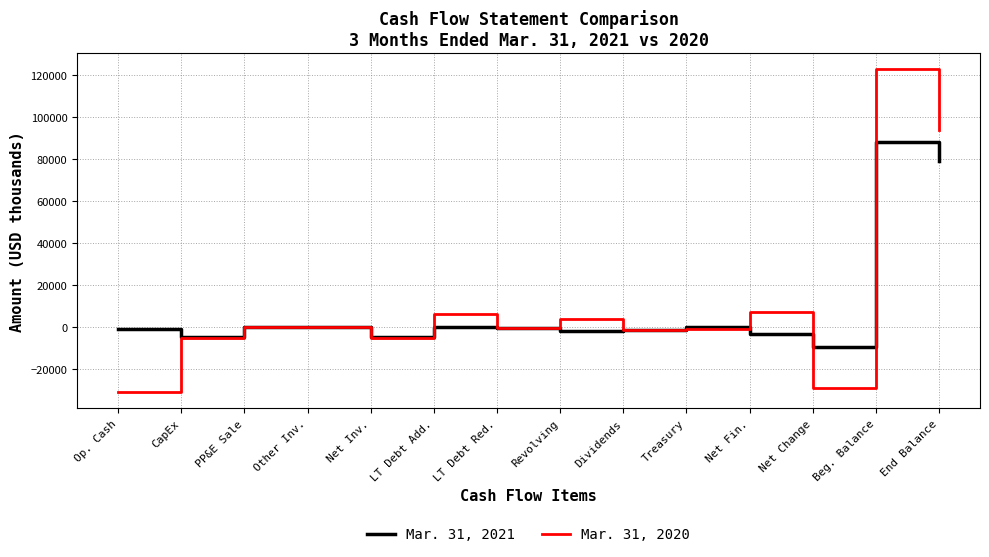

Between LT Debt Add. and Dividends, which series saw the biggest shift?

Mar. 31, 2020